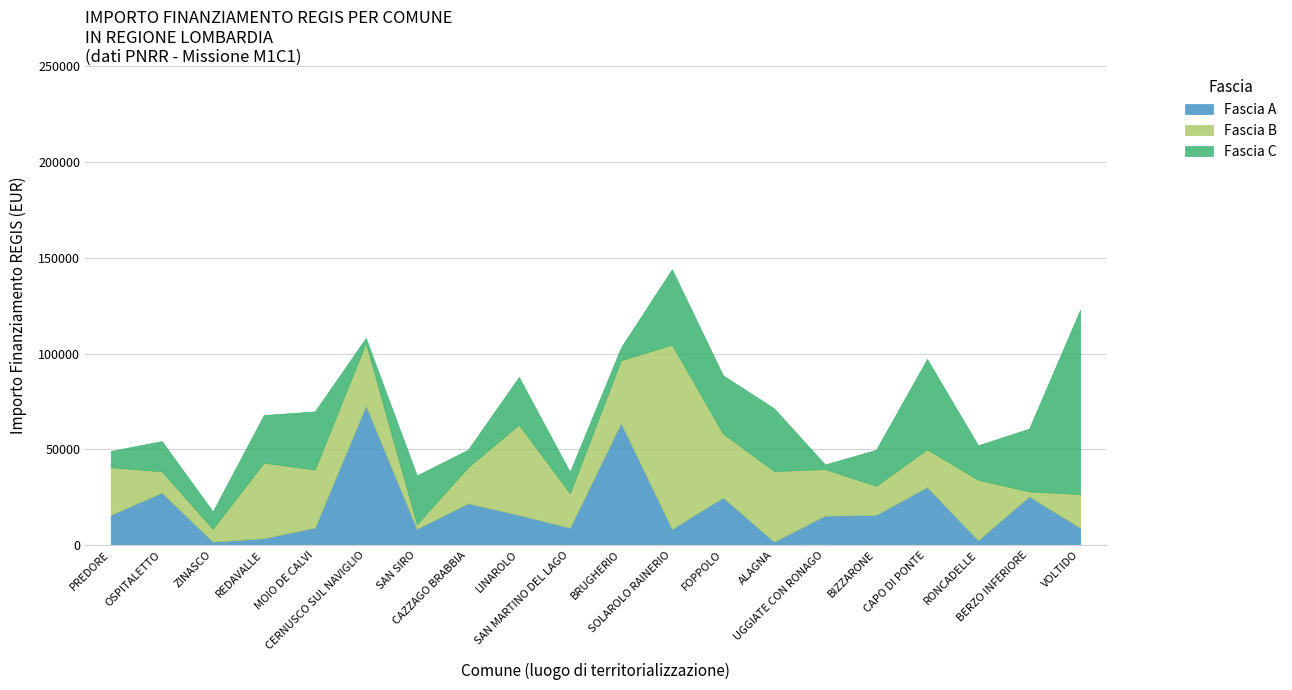

Read the Fascia C value at VOLTIDO, to the nearest 100.

96100